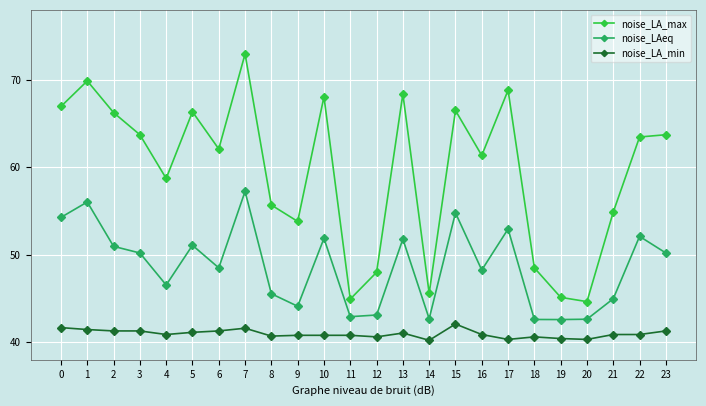

At which label is noise_LA_max closest to 58?

4